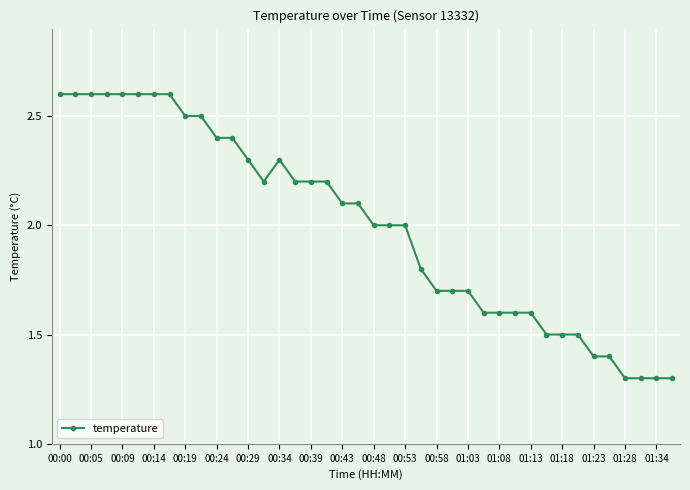

How many categories are shown in the chart?

40